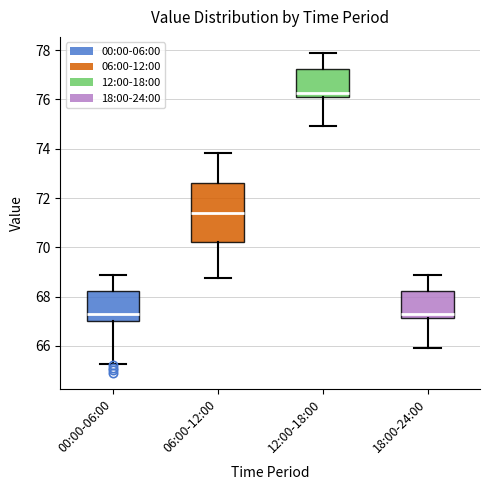

Which box is the tallest, from its lower edge to its upper edge?

06:00-12:00